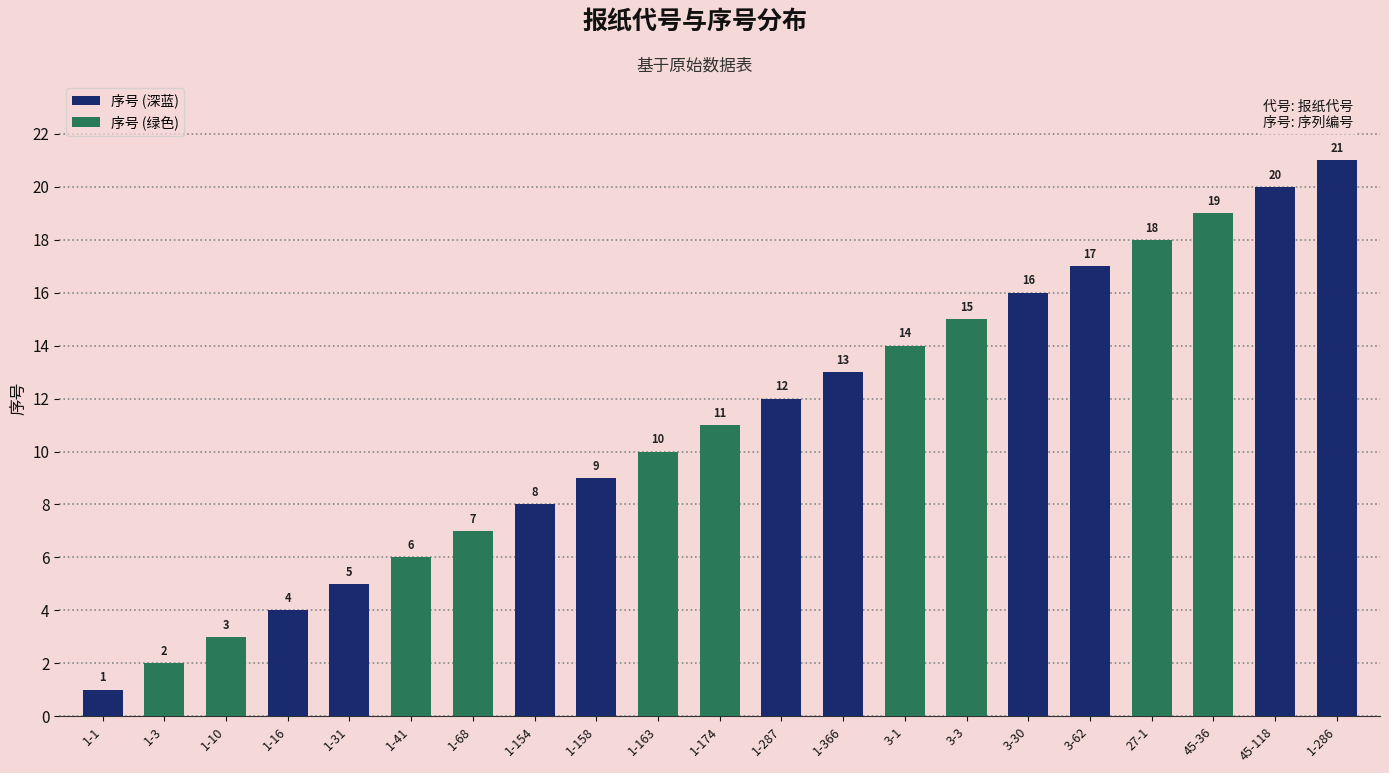

Where is the data nearest to the value 11?

1-174